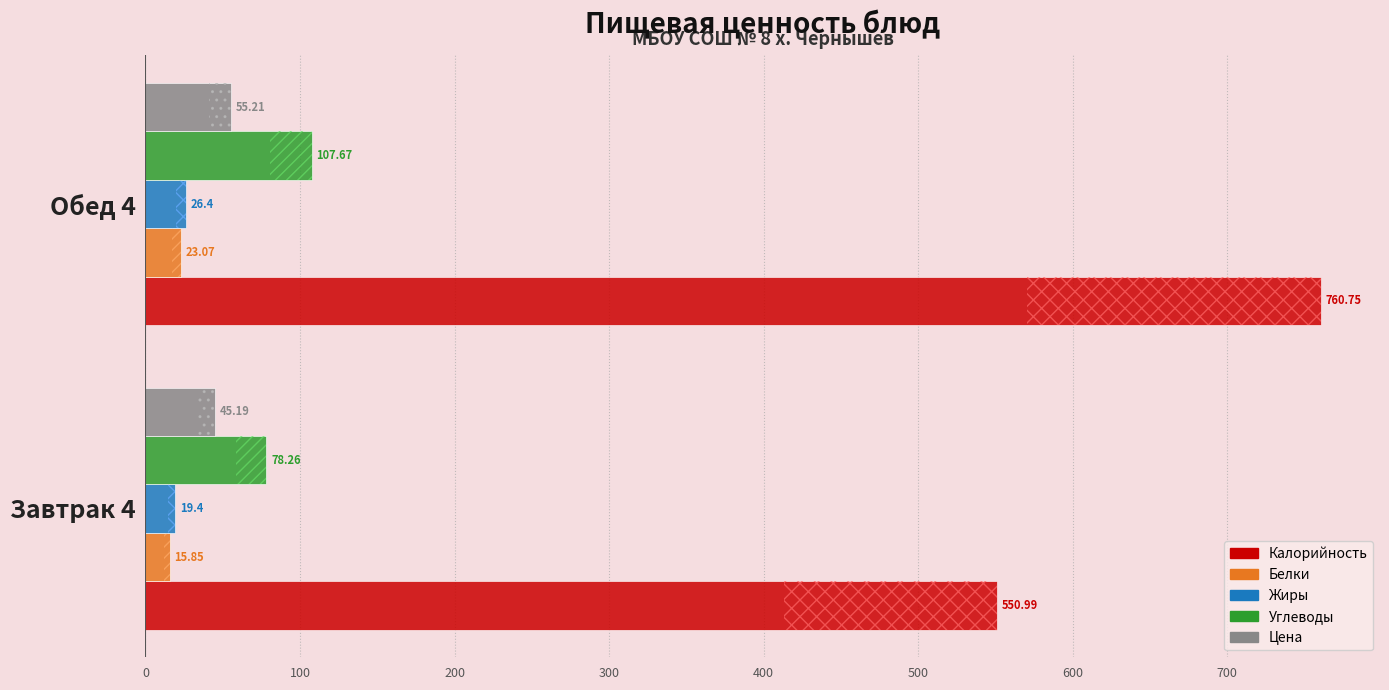

What is the sum of all Калорийность values?

1311.7